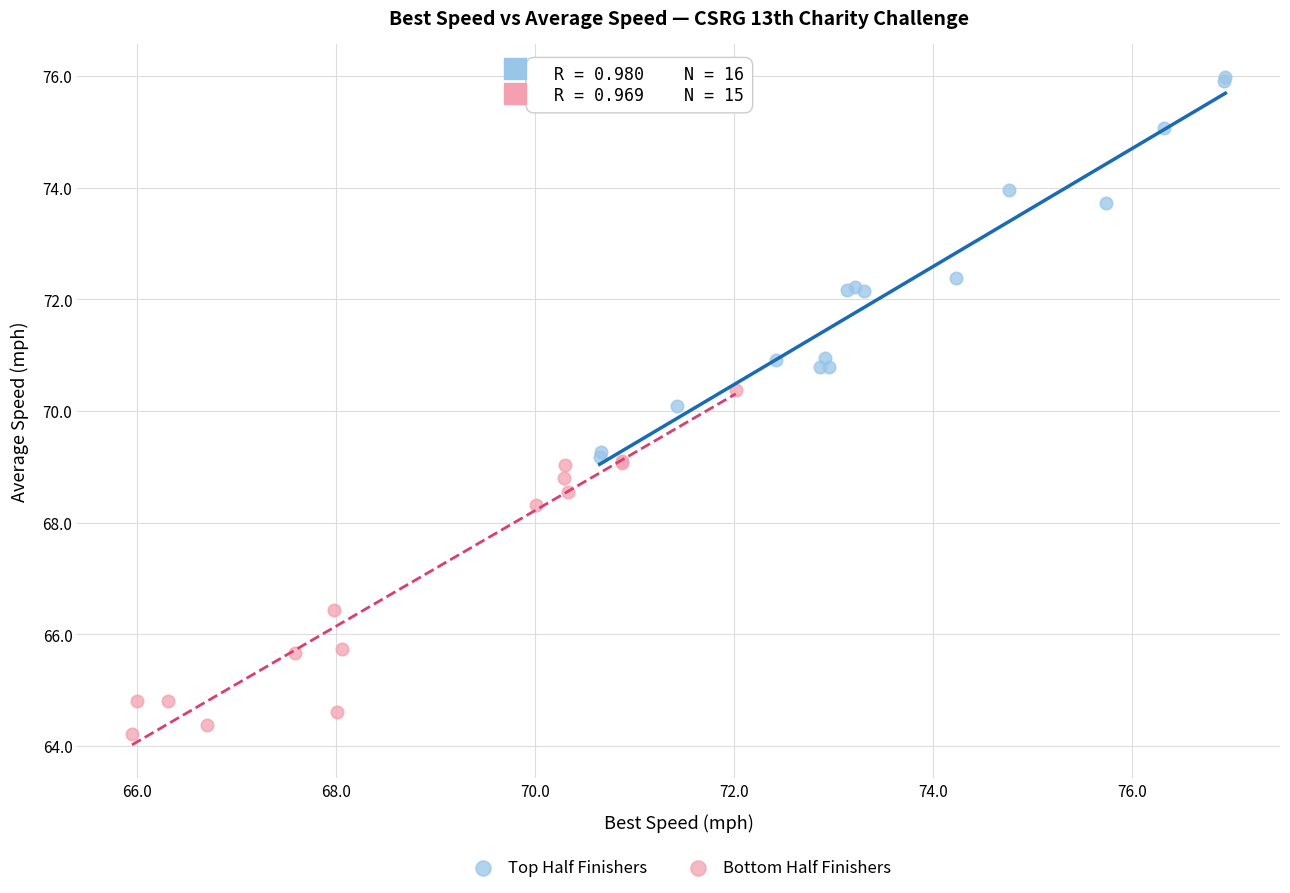

Which series contains the highest Y value?

Top Half Finishers